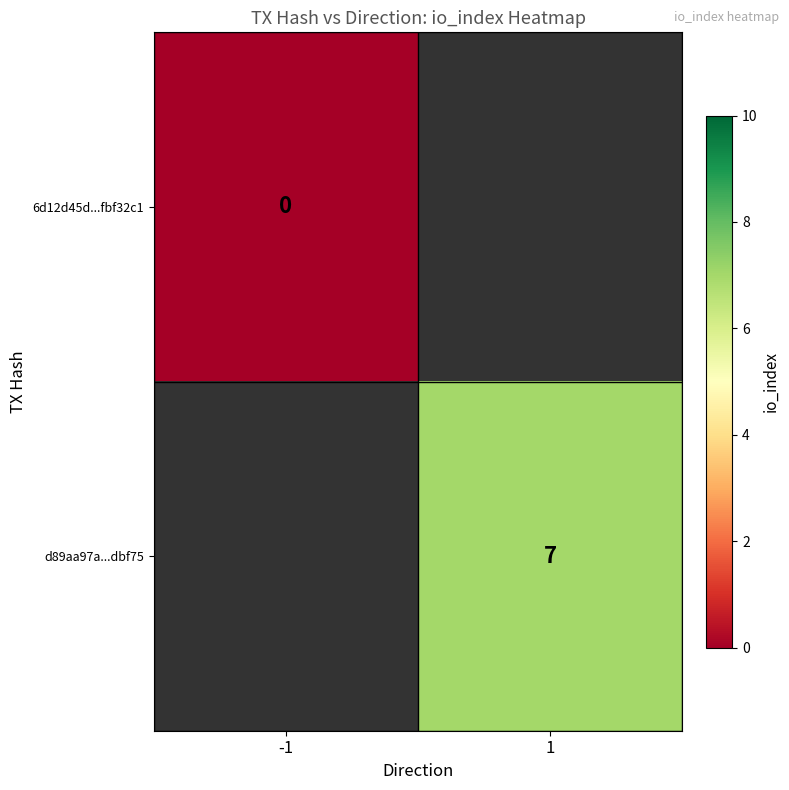

True or false: d89aa97a...dbf75 has a value of 7 at 1.

True